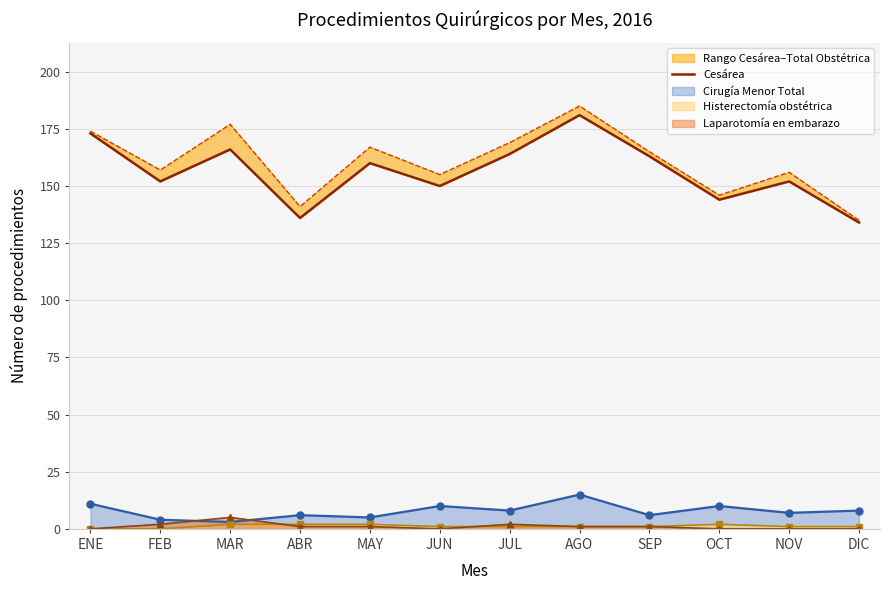

Rank the categories by value from highest to lowest.

AGO, ENE, MAR, JUL, SEP, MAY, FEB, NOV, JUN, OCT, ABR, DIC